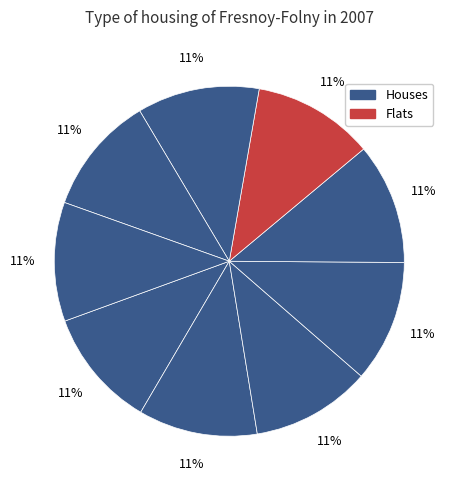

Is there any slice that represents more than half of the pie?

No